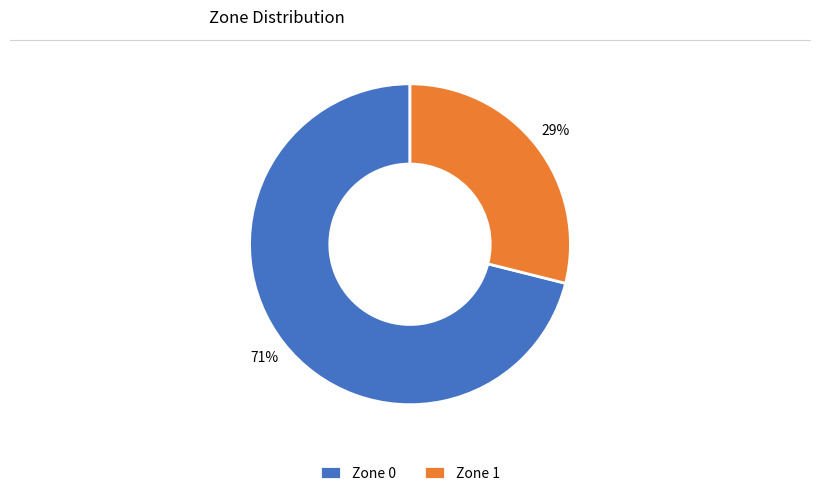

Combined, do Zone 1 and Zone 0 account for over 50%?

Yes